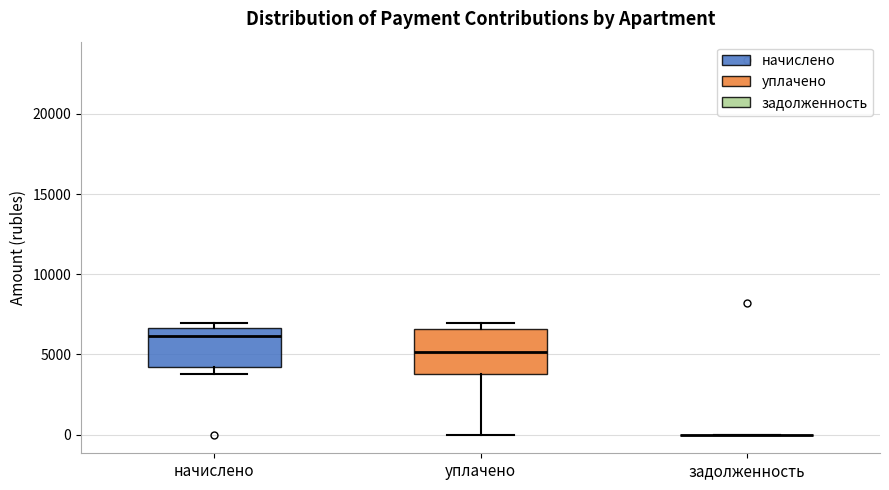

Reading left to right, read every box against the y-axis: the position of its median line, the range the box covers, and the ends of its whiskers. The values are not printed on the chart, so give them approximately, as read against the axis.

начислено: median 6000, box 4000 to 6500, whiskers 4000 (just below the box's lower edge) to 7000
уплачено: median 5000, box 4000 to 6500, whiskers 0 to 7000
задолженность: box collapsed to a line at 0, whiskers 0 to 0